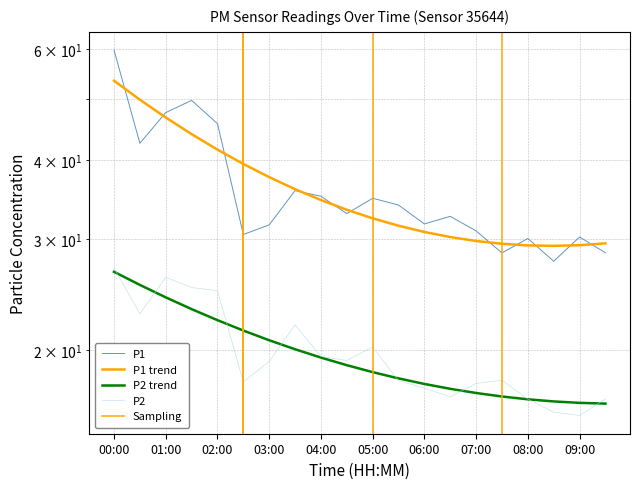

What is the total value across all series at 06:30?

49.4